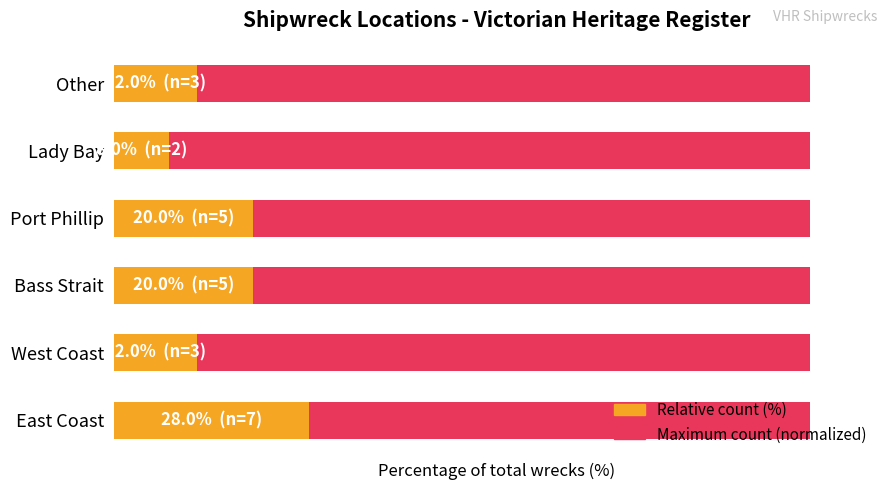

What is the value of the Relative count (%) bar at the 3rd from the left?

20.0